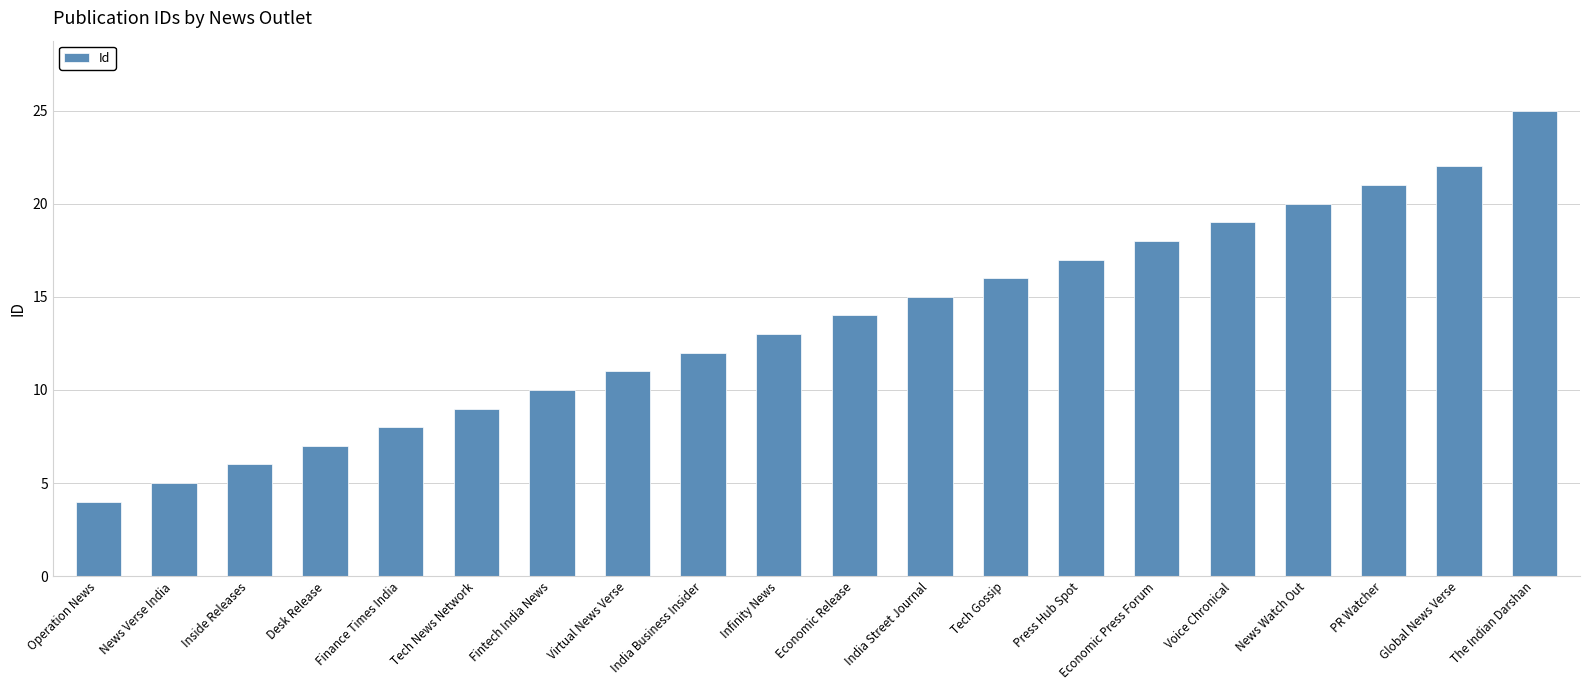

What is the average value?

14